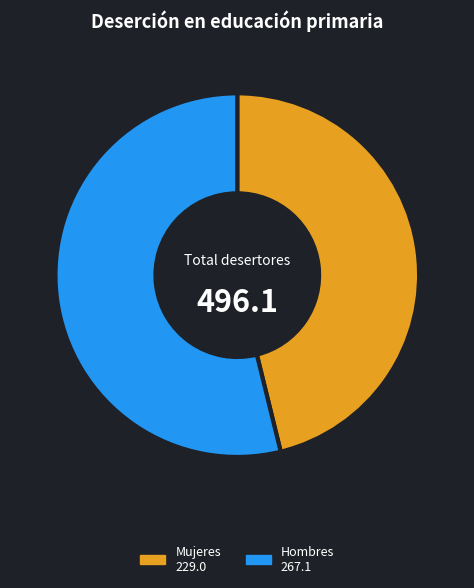

Count the number of slices in the pie.

2